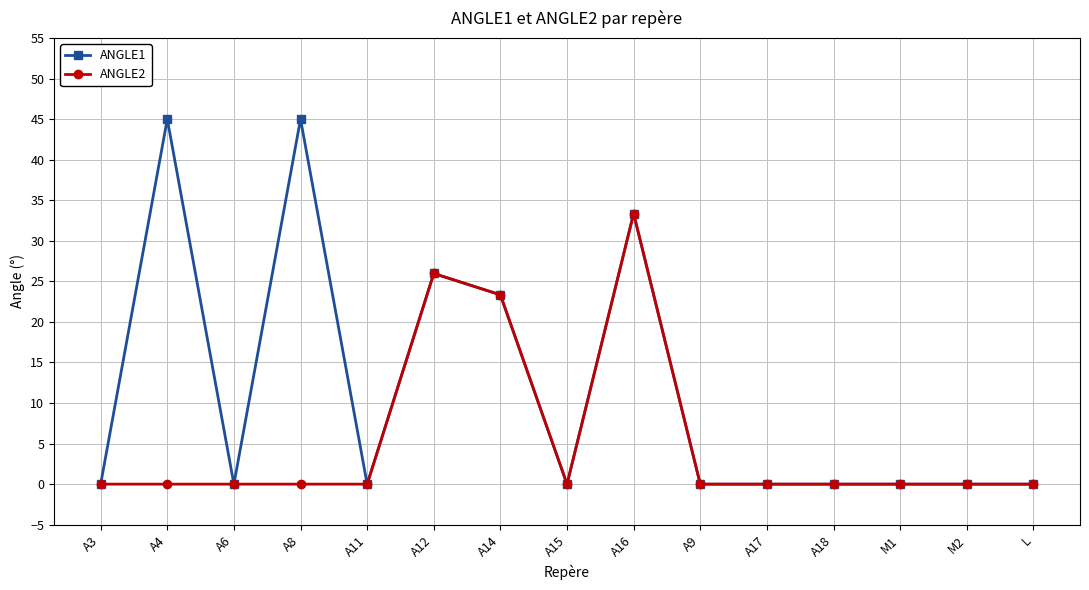

Reading right to left, extract all data points from this chart.

ANGLE1: 0.0	0.0	0.0	0.0	0.0	0.0	33.4	0.0	23.3	26.0	0.0	45.0	0.0	45.0	0.0
ANGLE2: 0.0	0.0	0.0	0.0	0.0	0.0	33.4	0.0	23.3	26.0	0.0	0.0	0.0	0.0	0.0